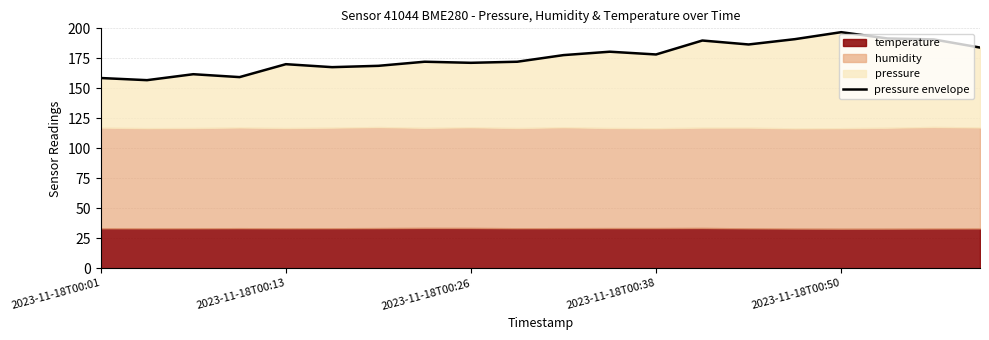

What position from the left is 2023-11-18T00:26?

9